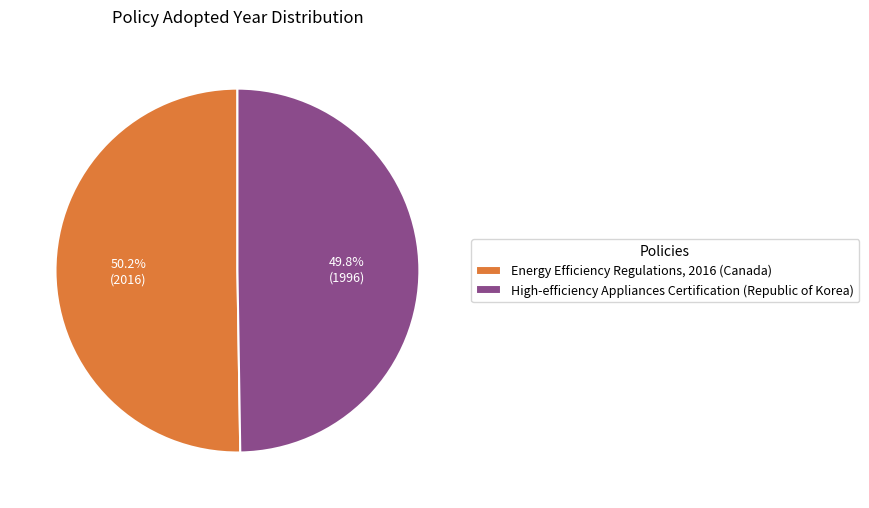

Is there a majority slice in this chart?

Yes